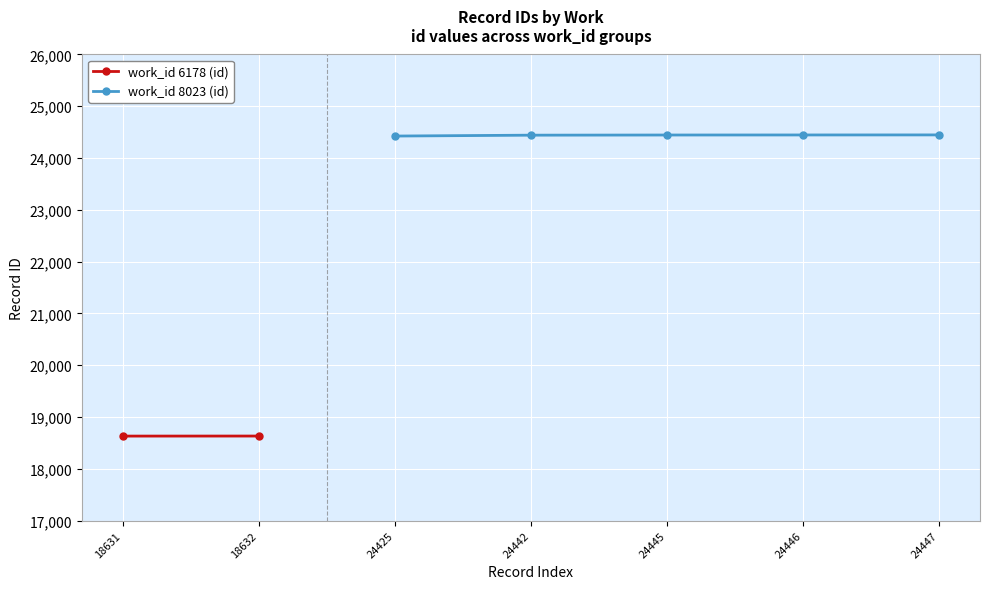

The value of work_id 8023 (id) at 24425 is 36687. True or false?

False